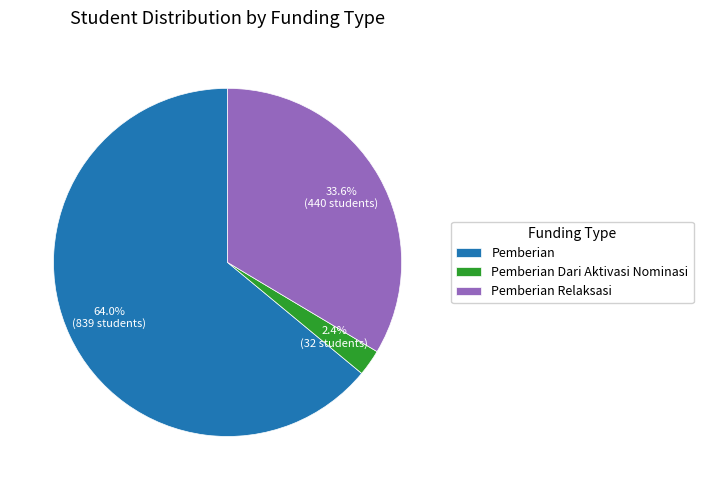

Combined, do Pemberian and Pemberian Dari Aktivasi Nominasi account for over 50%?

Yes